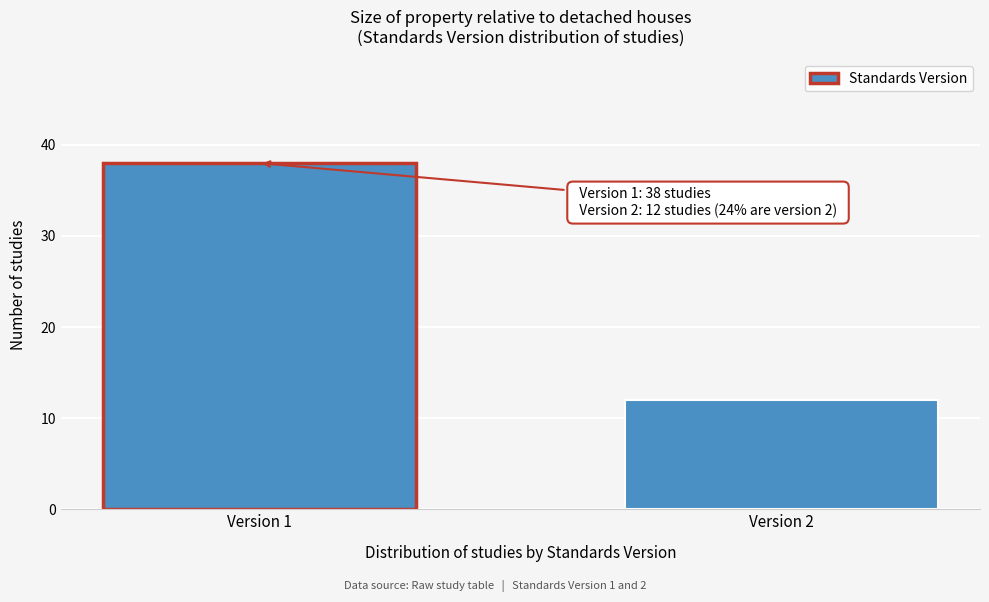

Reading left to right, extract all data points from this chart.

Version 1=38	Version 2=12